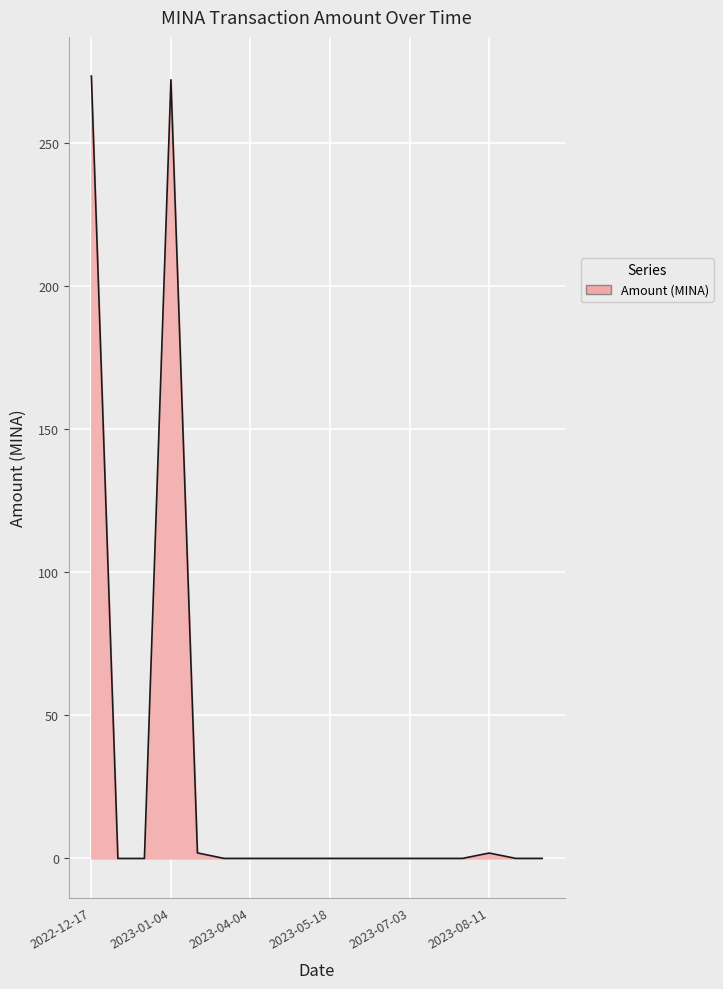

What is the greatest value displayed?

273.4